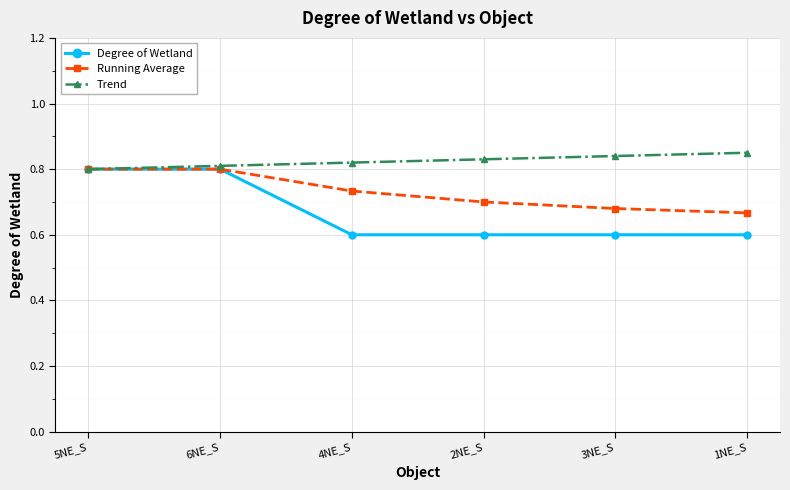

Which series has the widest spread of values?

Degree of Wetland